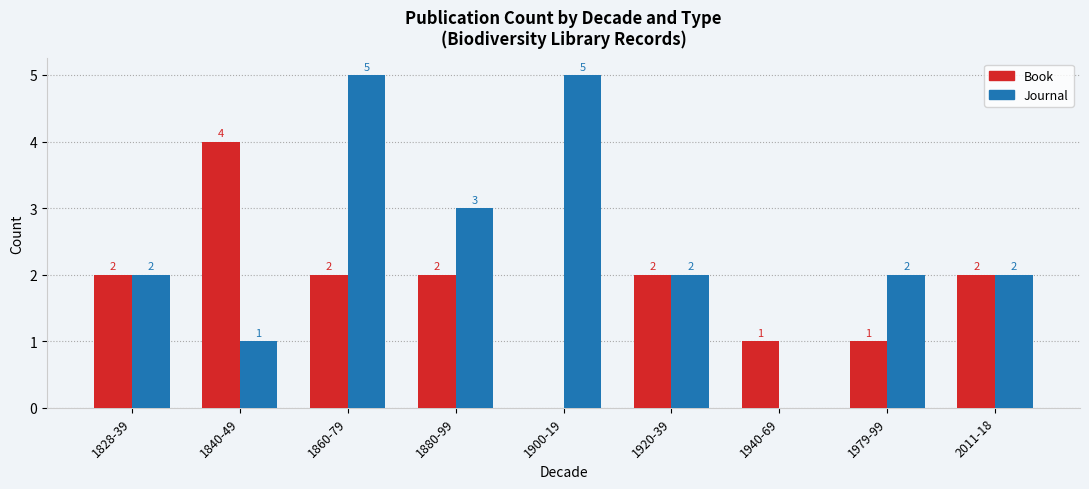

Which series has the largest total across all categories?

Journal